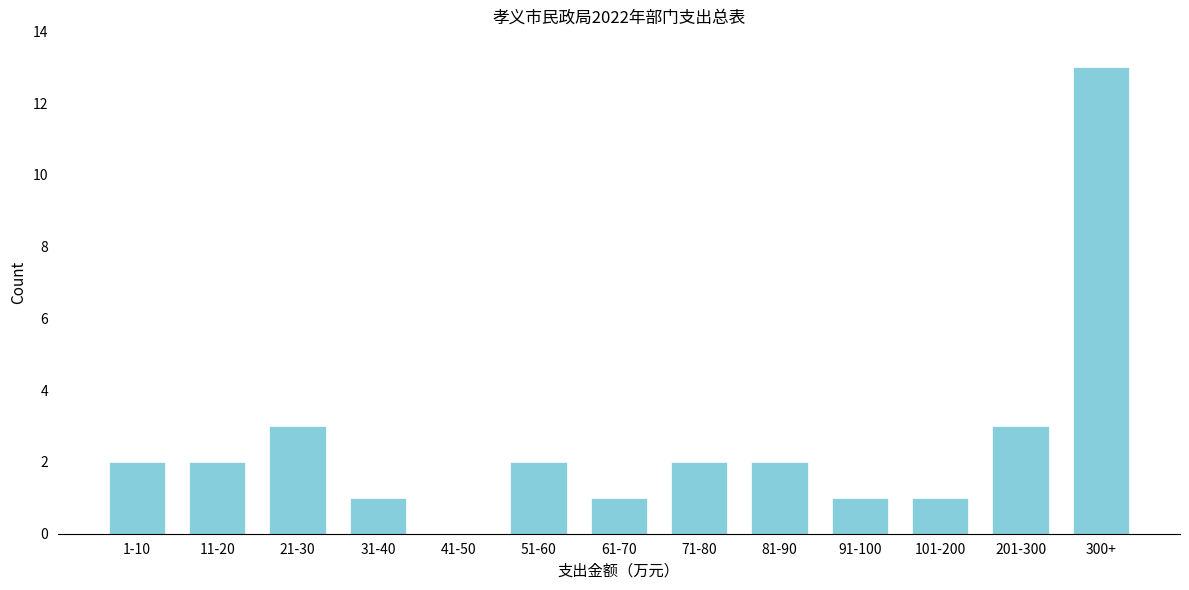

Reading left to right, what are all the values shown in this chart?

1-10=2	11-20=2	21-30=3	31-40=1	41-50=0	51-60=2	61-70=1	71-80=2	81-90=2	91-100=1	101-200=1	201-300=3	300+=13